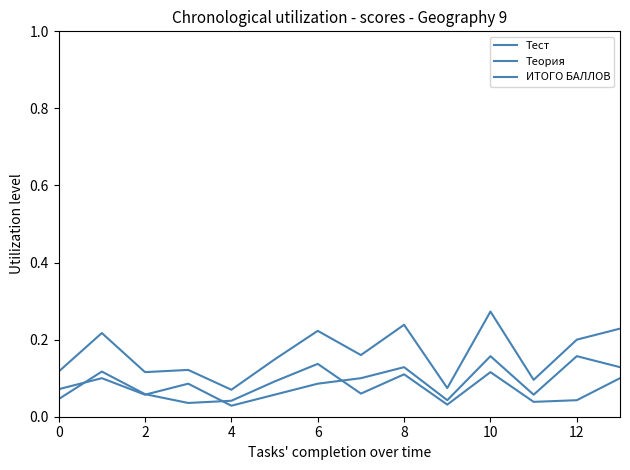

How many lines are shown in the chart?

3